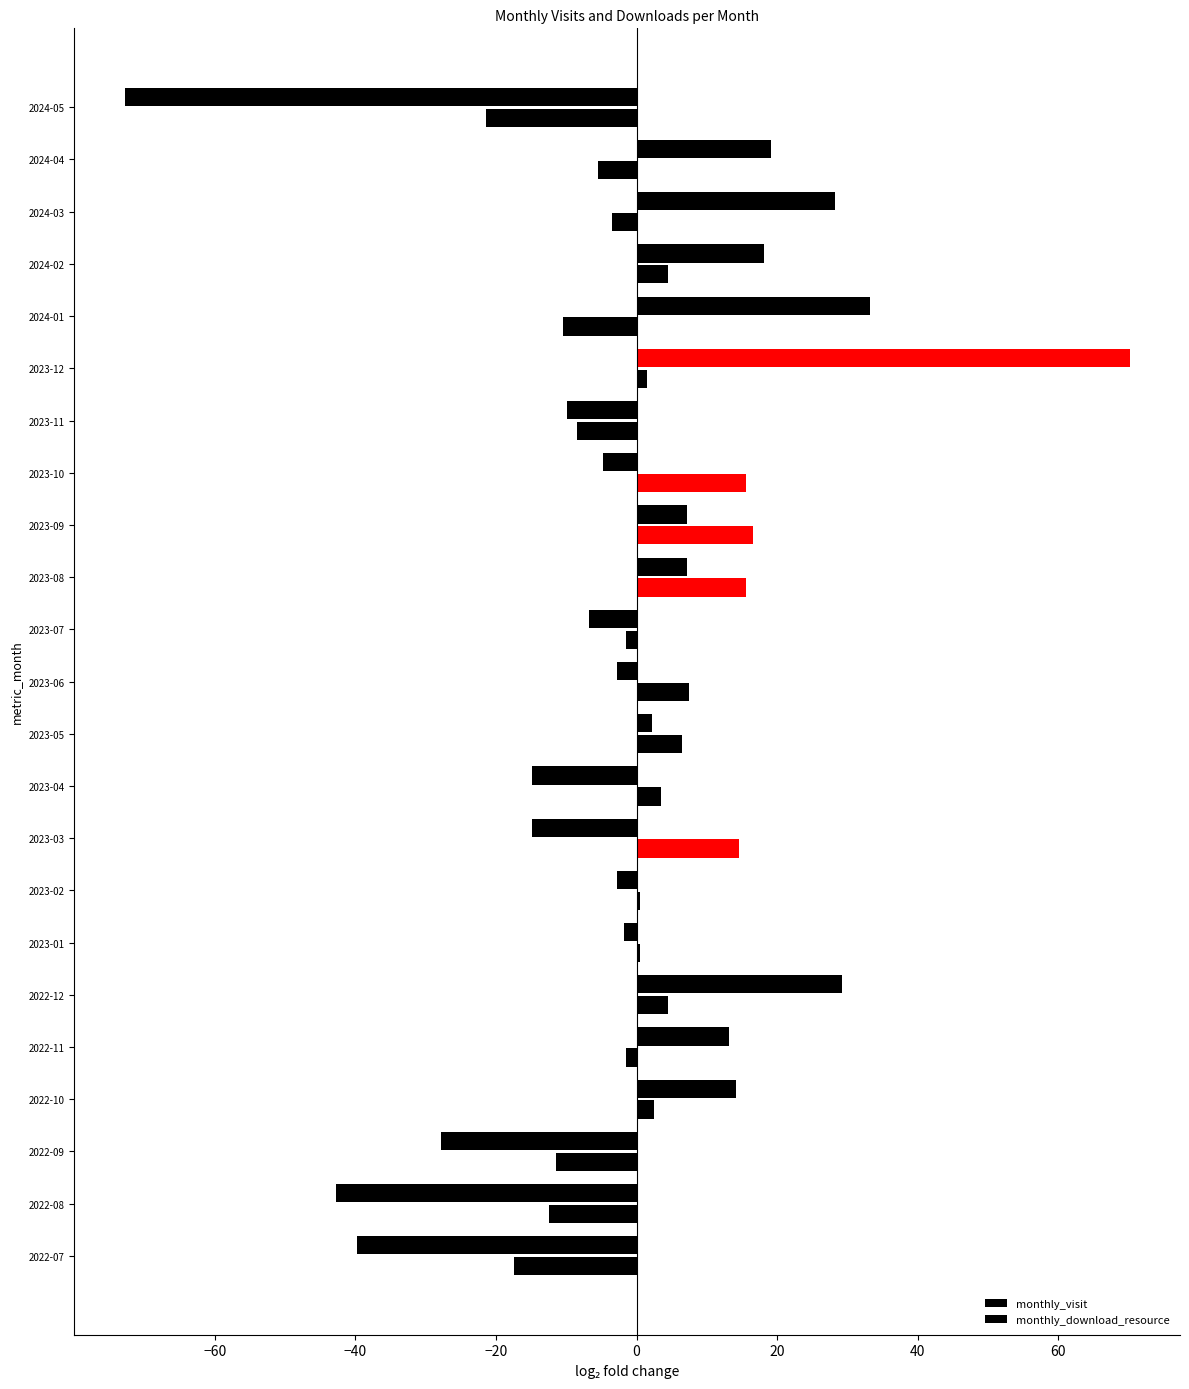

How many distinct data groups are displayed?

2